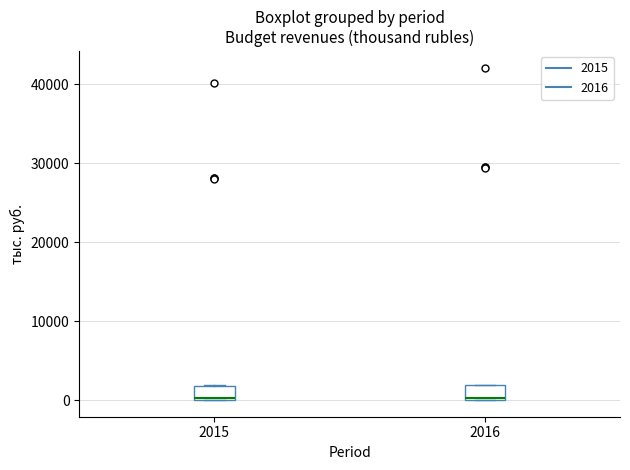

Reading left to right, transcribe this box plot: for each box, give where its median line is, the range the box spans, and where its two whiskers end, as read against the y-axis. The values are not printed on the chart, so give them approximately, as read against the axis.

2015: median 0, box 0 to 2000, whiskers 0 to 2000
2016: median 0, box 0 to 2000, whiskers 0 to 2000